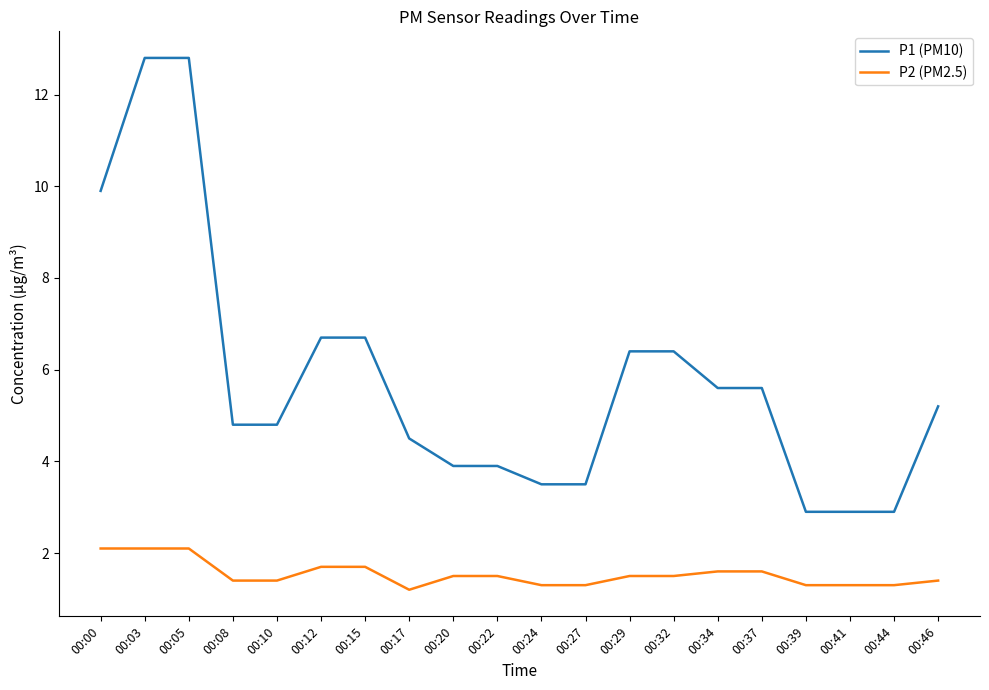

What are all the series names shown in the legend?

P1 (PM10), P2 (PM2.5)